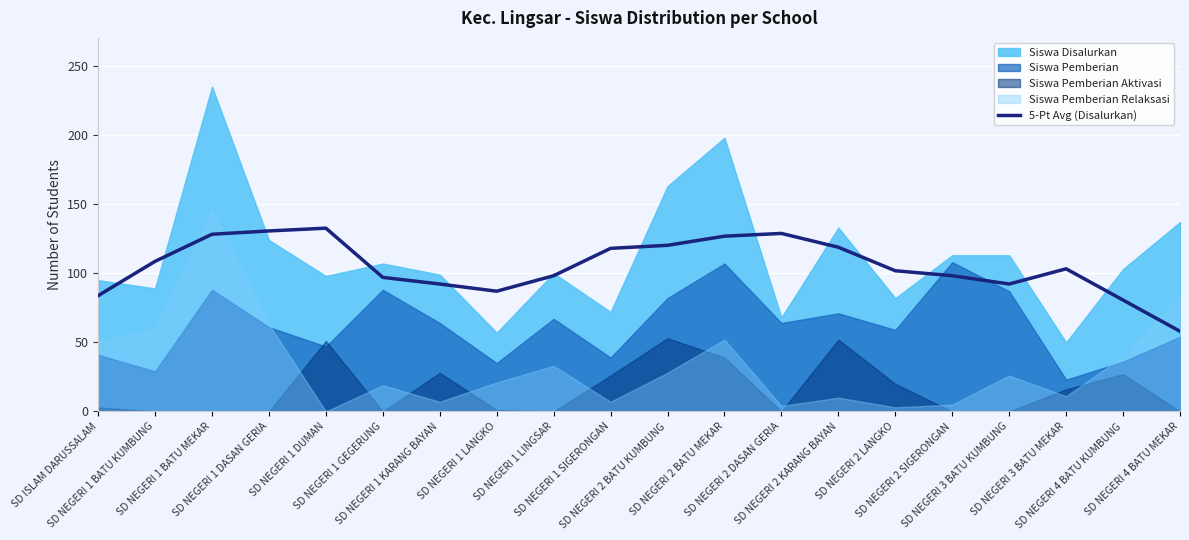

Is it true that the value at SD NEGERI 1 BATU KUMBUNG is 75.2?

False